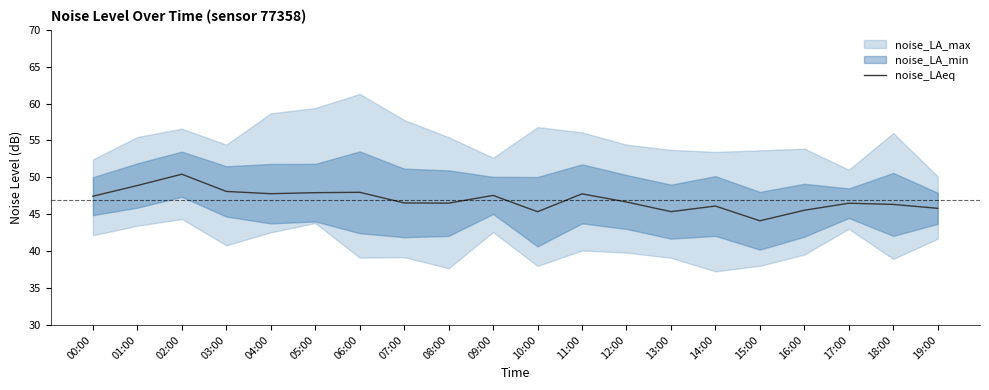

Where is the first local minimum?

04:00